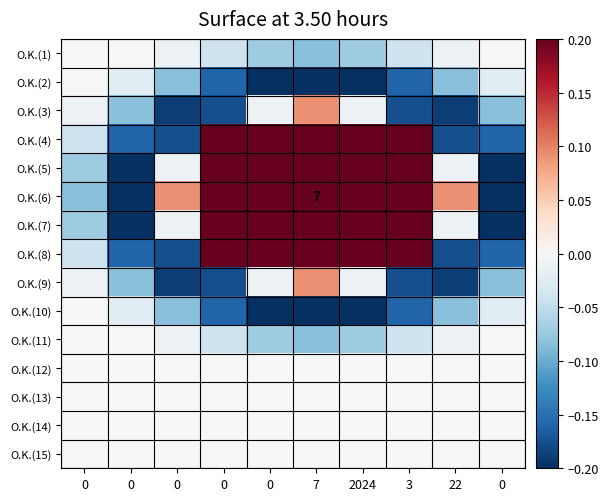

How many values in the O.K.(11) series are below 0?

7